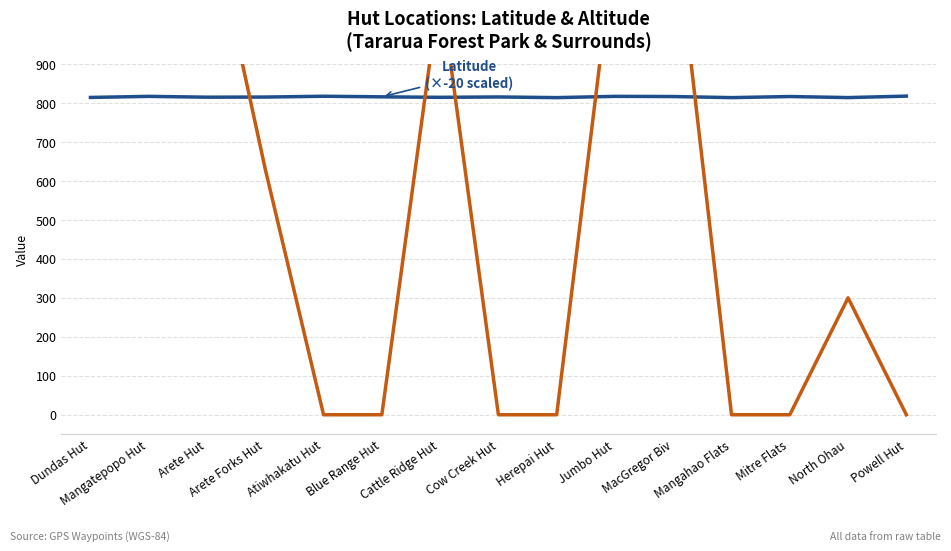

List the series in order of their peak value, highest first.

Altitude (Meters), Latitude (×-20 scaled)